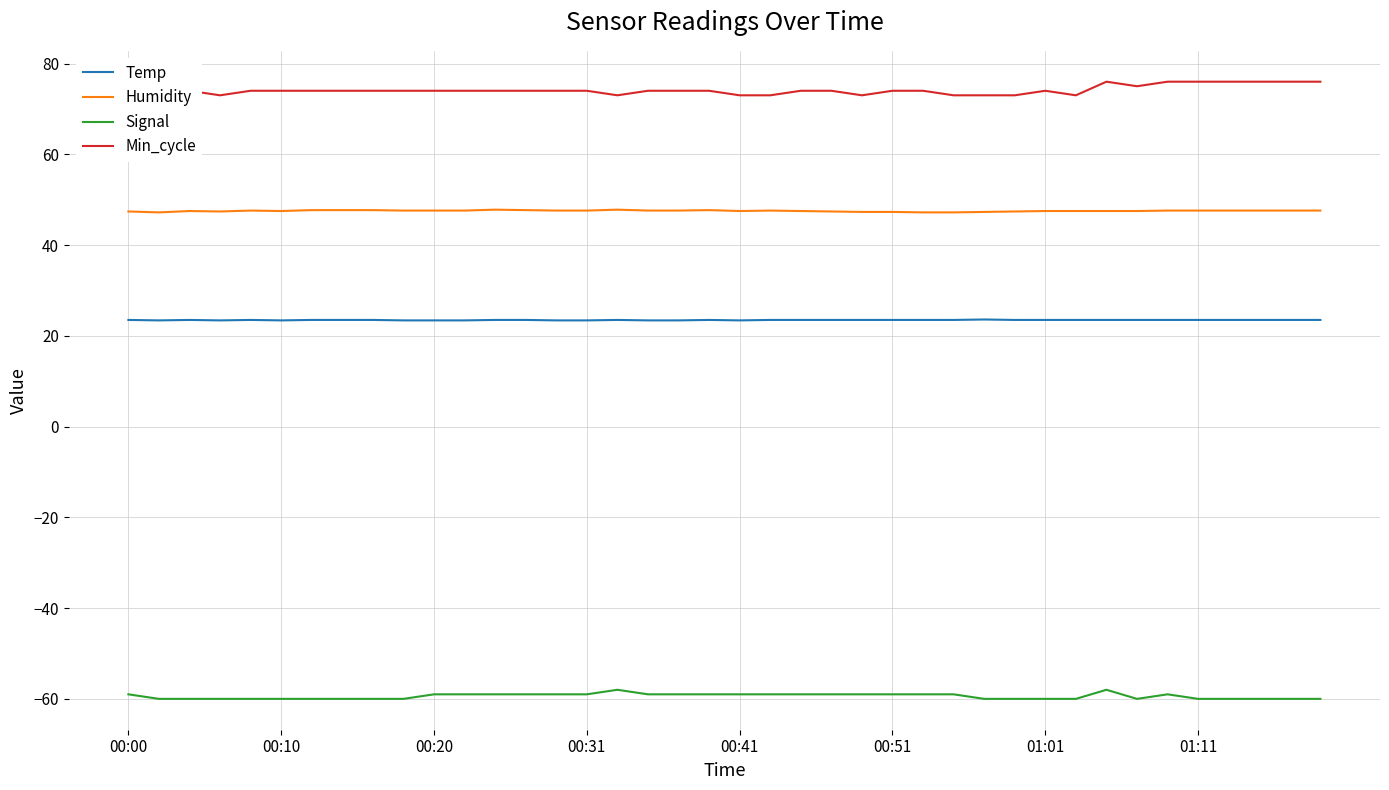

Rank the series by their average value, from highest to lowest.

Min_cycle, Humidity, Temp, Signal